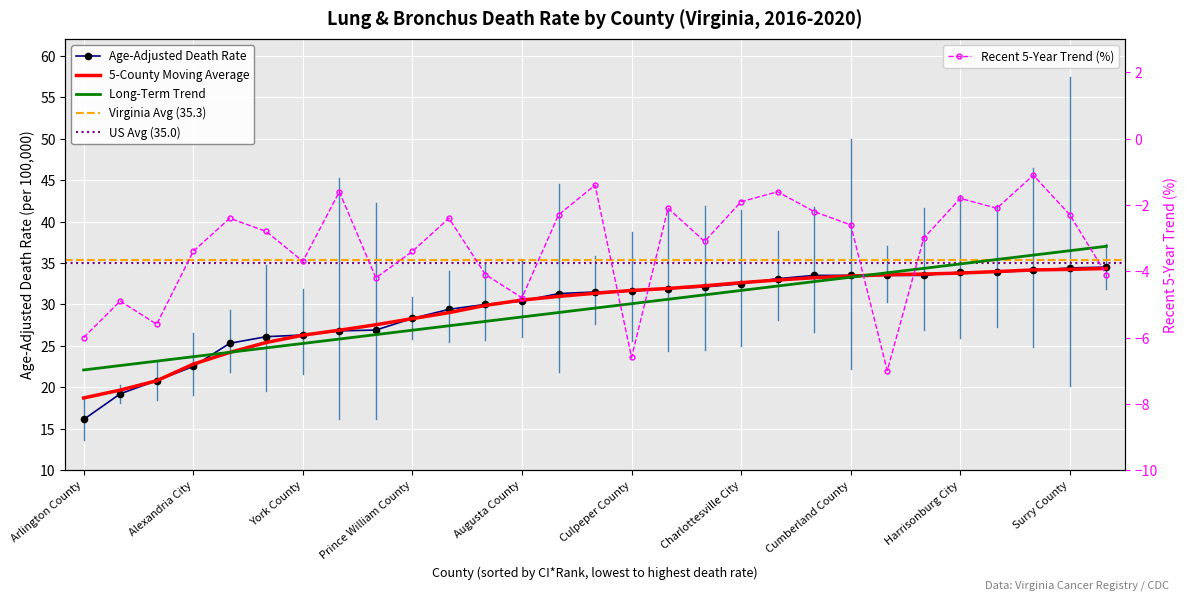

Is the value of Recent 5-Year Trend at James City County greater than the value of Age-Adjusted Death Rate at Fairfax County?

No